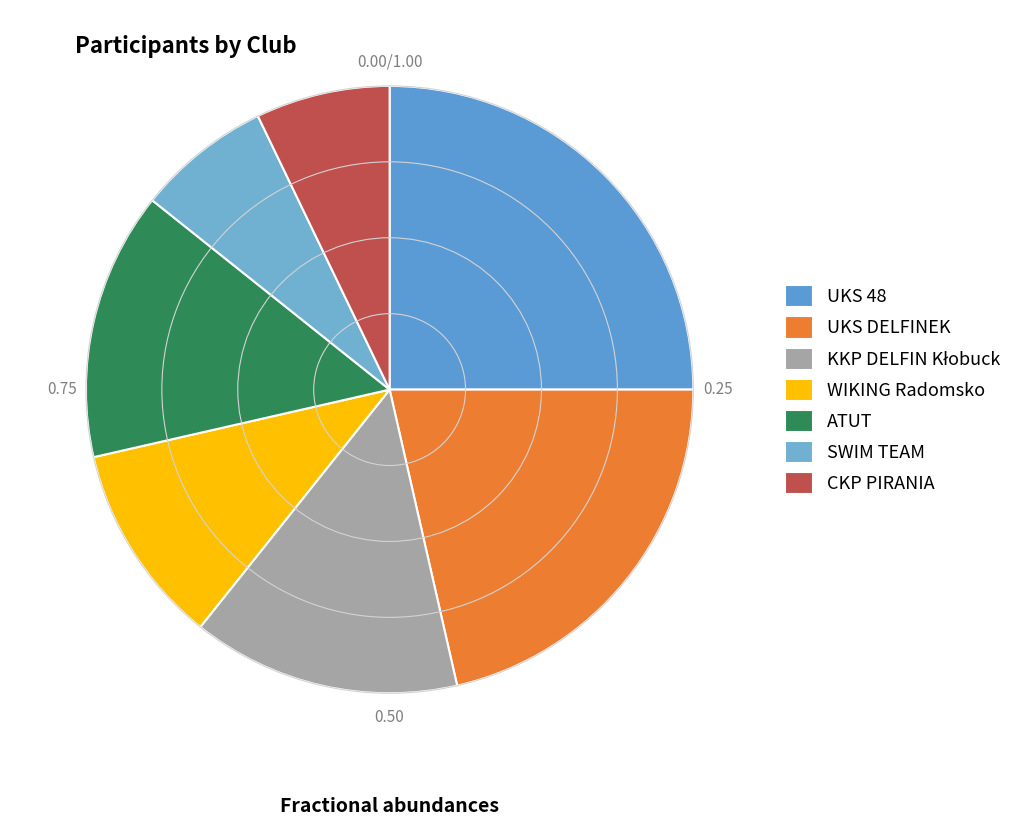

How many segments does this pie chart have?

7